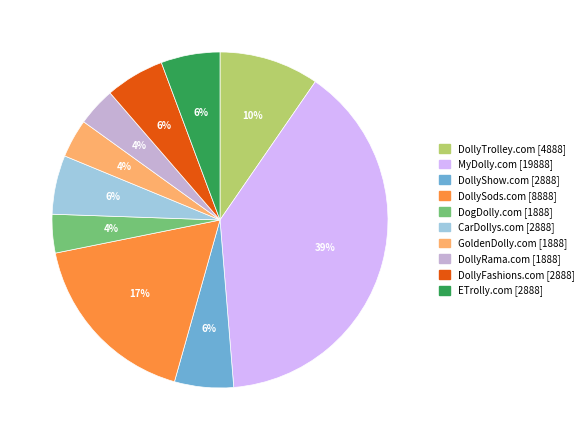

What is the ratio of the value at ETrolly.com to the value at CarDollys.com?

1.0